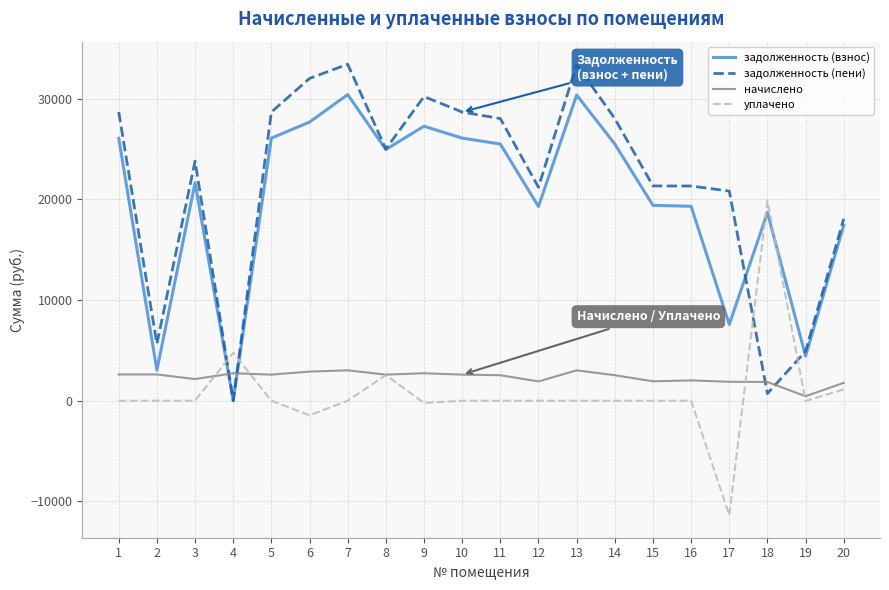

What is the greatest value displayed?

33427.6